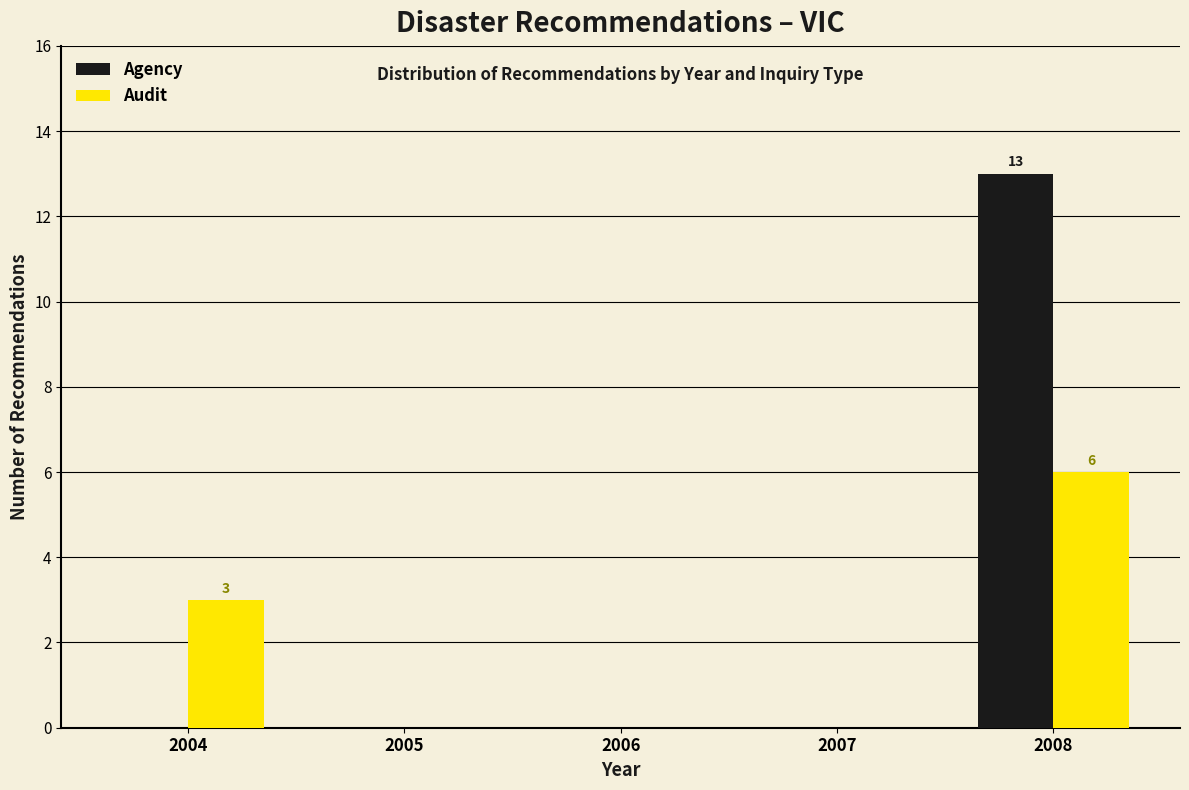

Reading left to right, transcribe all the data shown in this chart.

Agency: 2004=0	2005=0	2006=0	2007=0	2008=13
Audit: 2004=3	2005=0	2006=0	2007=0	2008=6